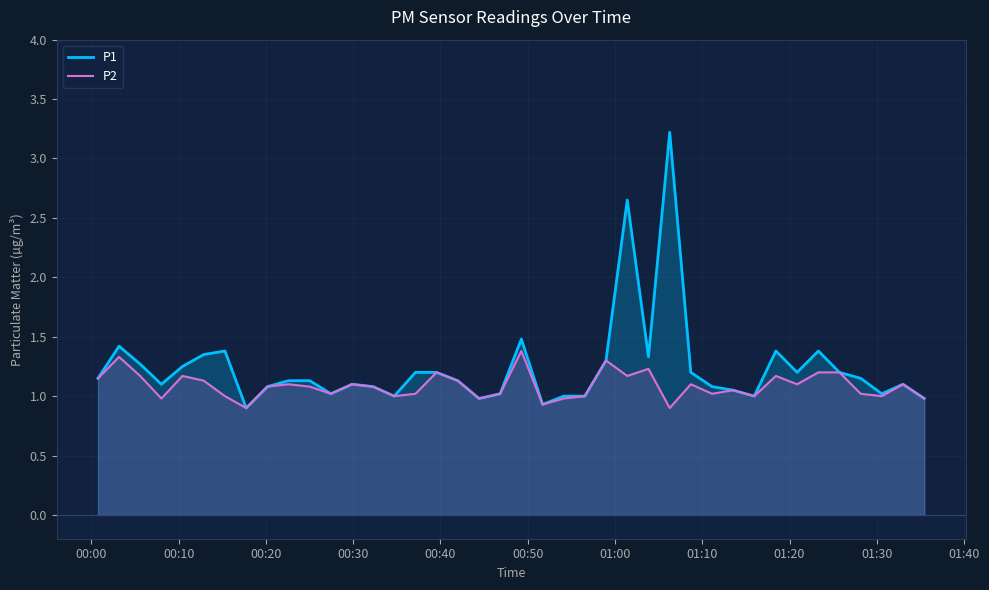

What is the value of the P2 point at the 16th from the left?

1.0